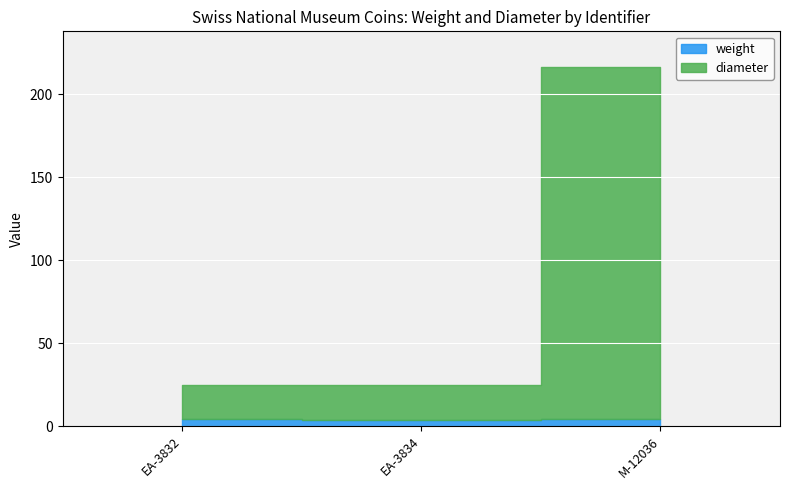

Count the weight values in the range 3 to 4.

2